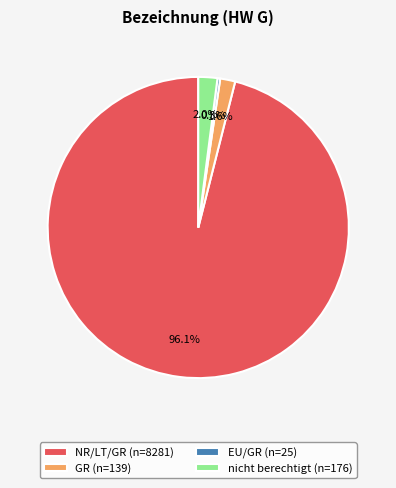

Which has a higher value, NR/LT/GR (n=8281) or nicht berechtigt (n=176)?

NR/LT/GR (n=8281)